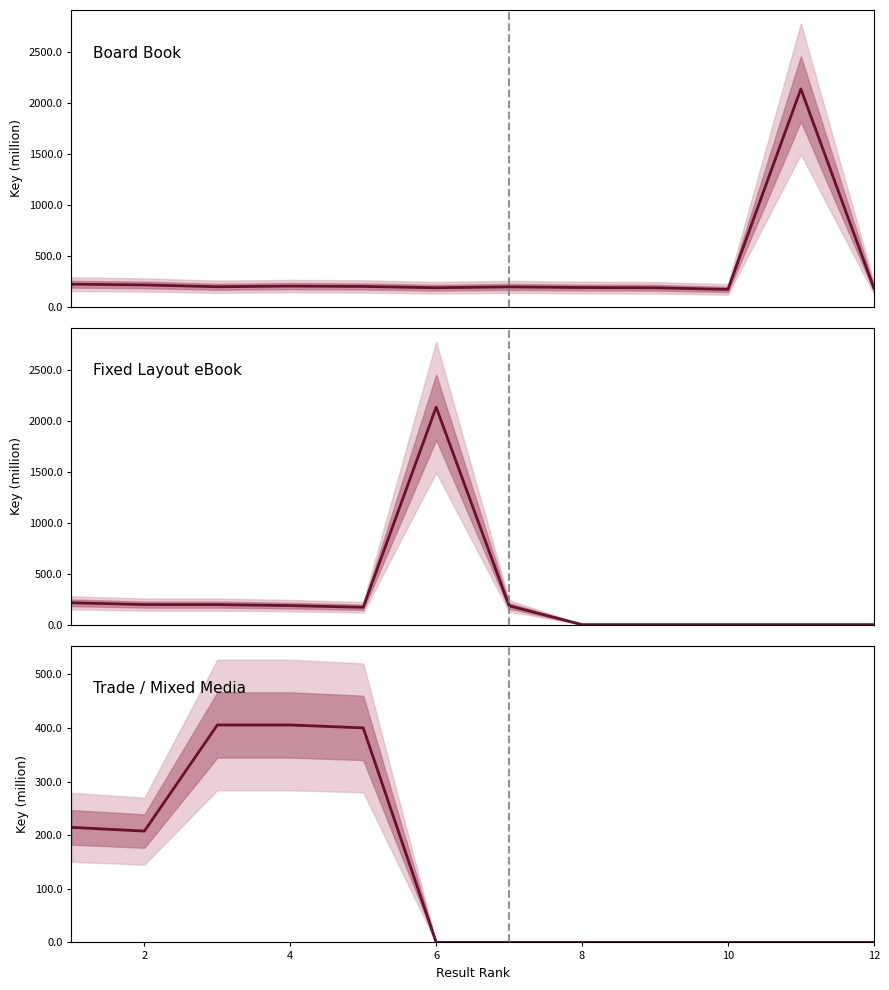

Reading left to right, extract all data points from this chart.

Board Book: 221.5	214.2	196.6	202.7	199.3	186.8	195.1	188.7	186.6	170.1	2134.1	184.6
Fixed Layout eBook: 214.2	196.6	196.2	186.6	170.1	2134.1	184.6	0.0	0.0	0.0	0.0	0.0
Trade / Mixed Media: 214.7	207.7	405.7	405.7	400.3	0.0	0.0	0.0	0.0	0.0	0.0	0.0